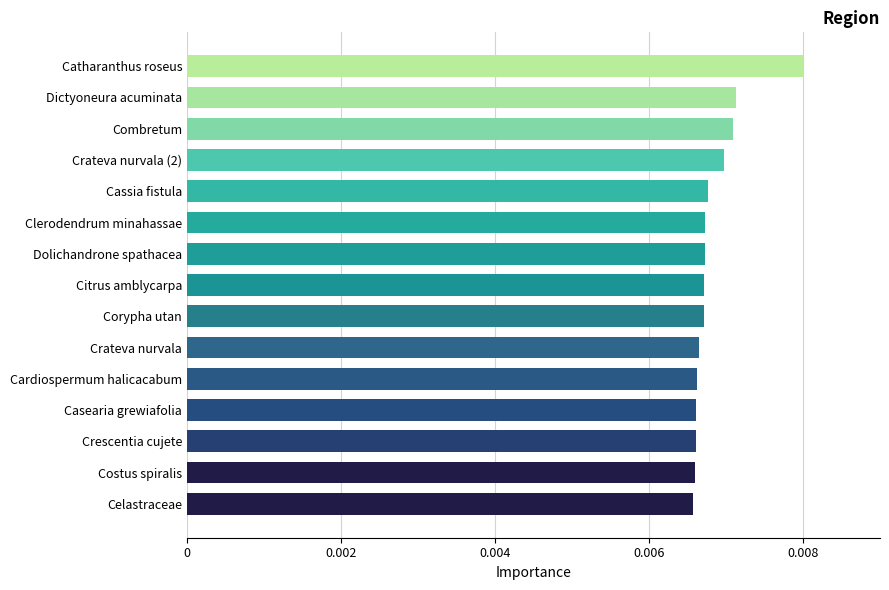

How many values are between 0 and 1?

15